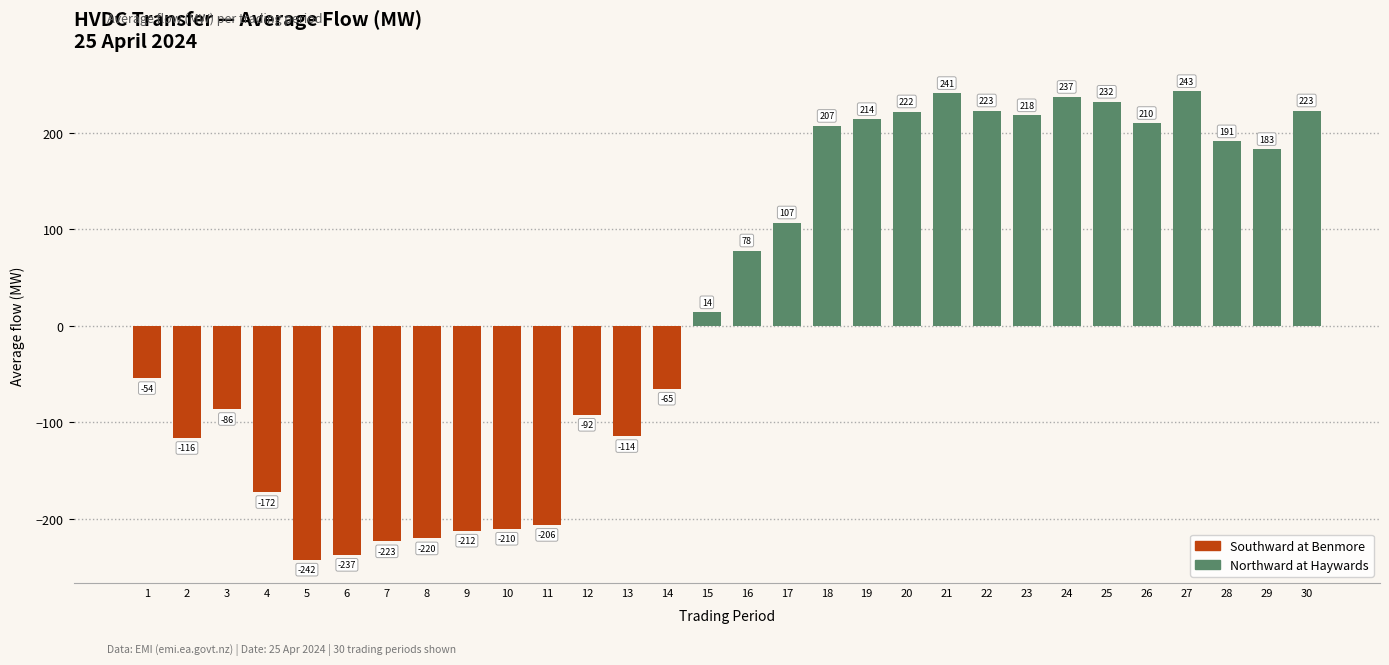

What is the difference between the maximum and minimum values?

485